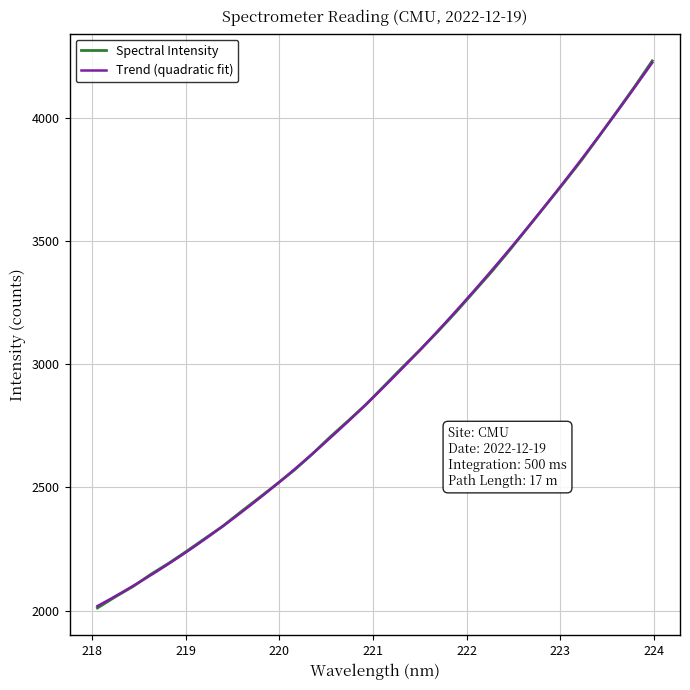

True or false: there are more than 0 points higher than both neighbors.

False